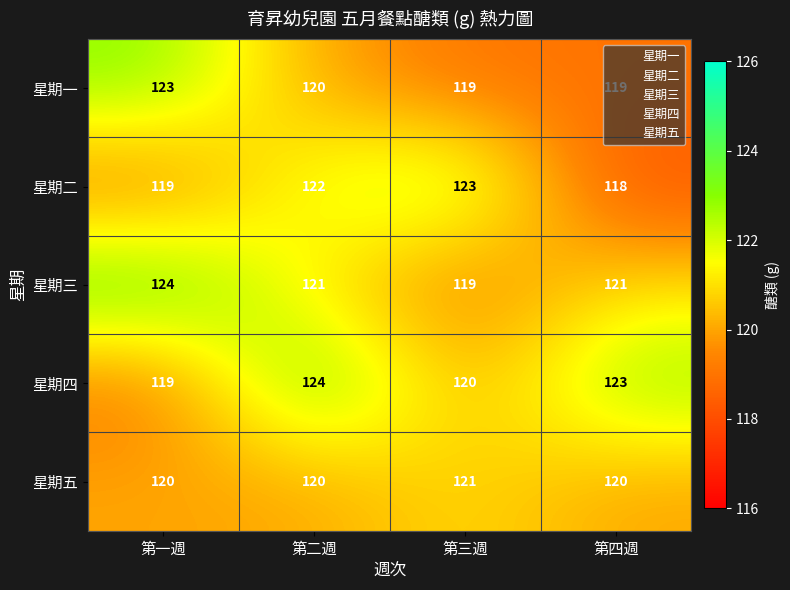

Between 第三週 and 第四週, which series saw the biggest shift?

星期二